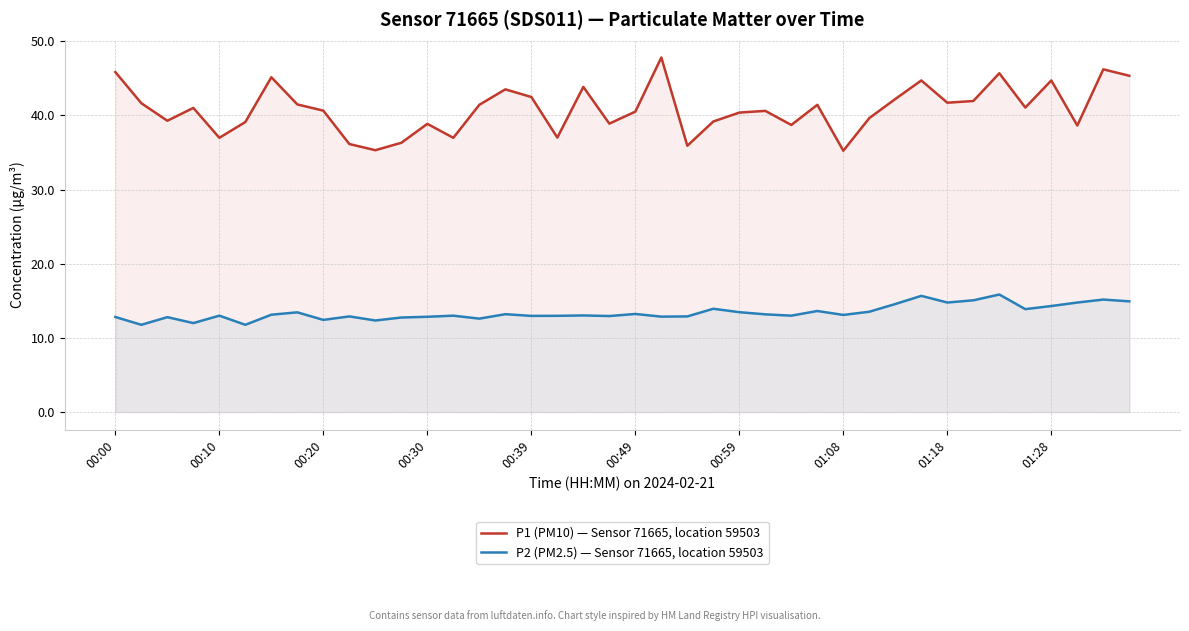

True or false: P2 (PM2.5) — Sensor 71665, location 59503 and P1 (PM10) — Sensor 71665, location 59503 cross at least once.

False